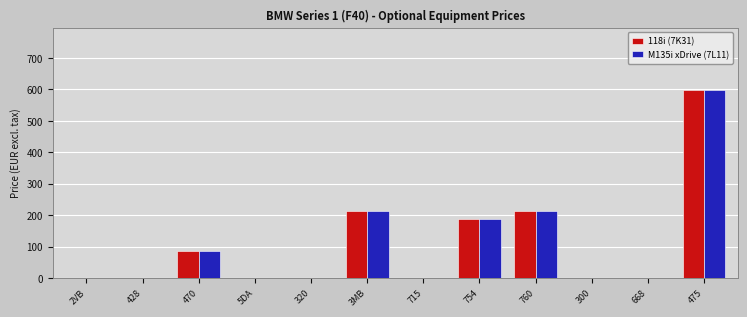

At which category does the chart reach its peak across all series?

475